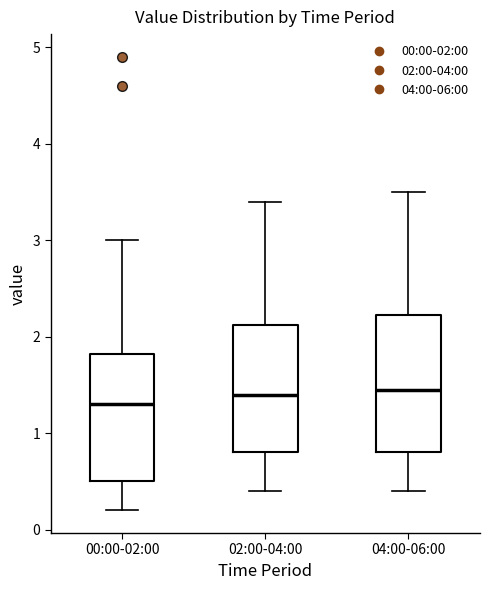

Which box is the tallest, from its lower edge to its upper edge?

04:00-06:00